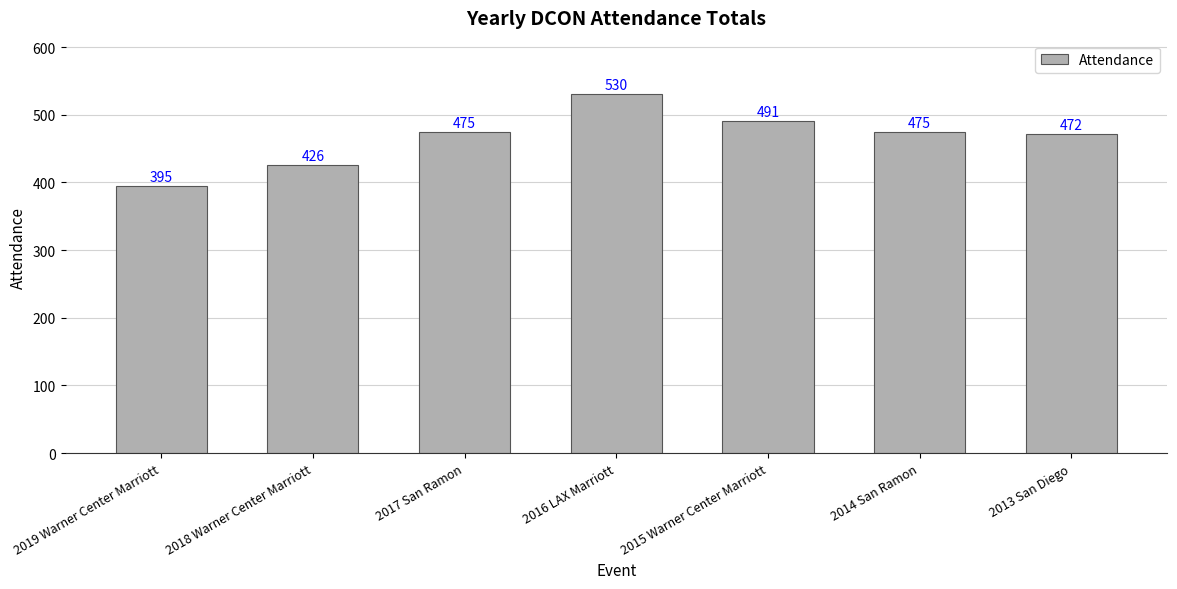

What position from the left is 2015 Warner Center Marriott?

5